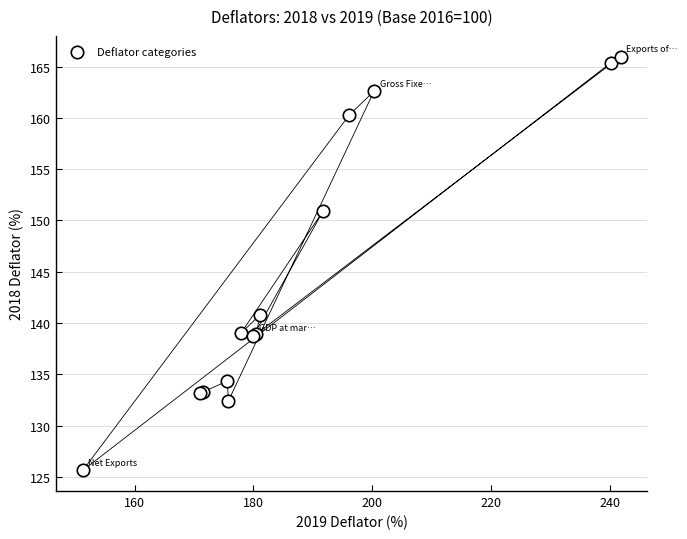

What Y value in the scatter plot is closest to 145?

140.8